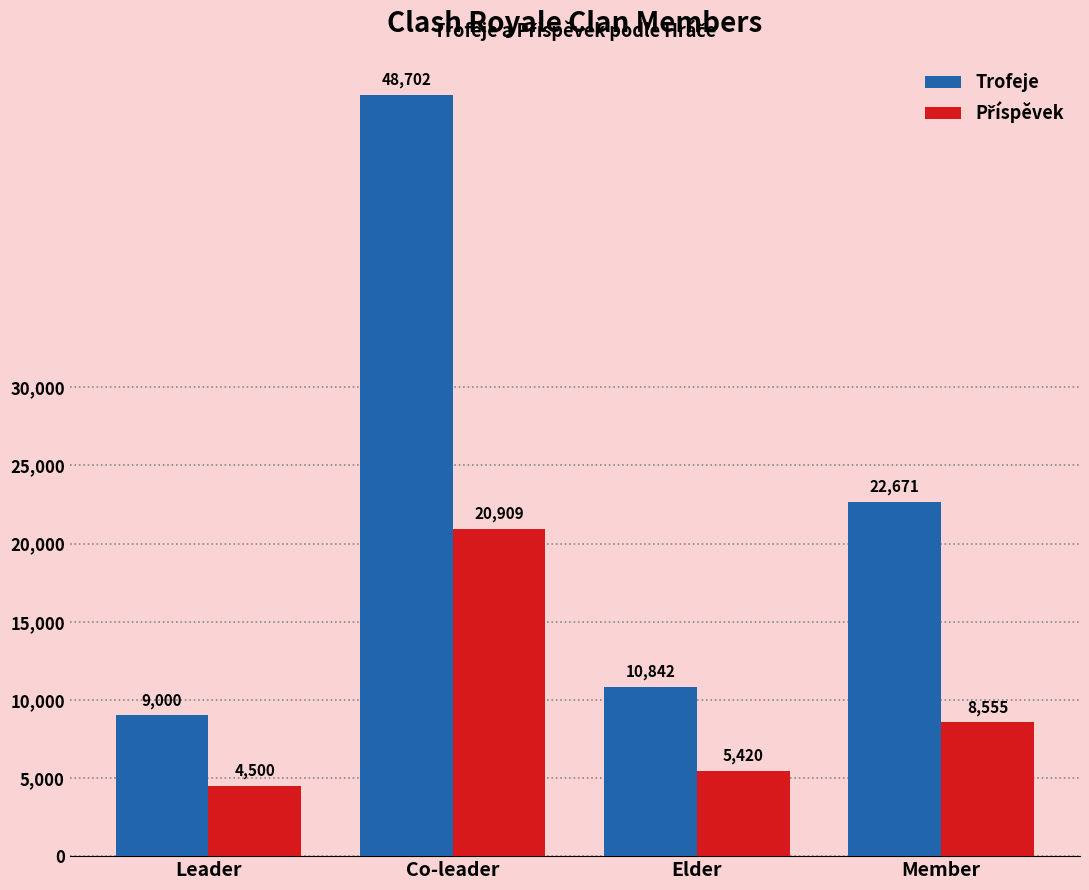

Does the chart contain stacked bars?

No